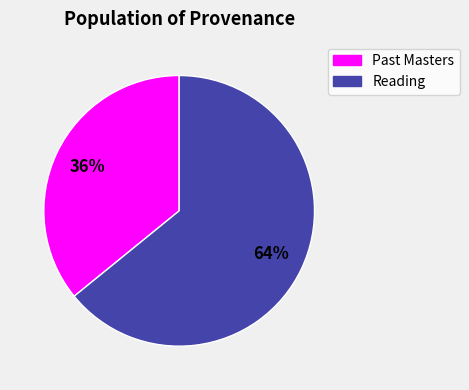

How many slices are in this pie chart?

2